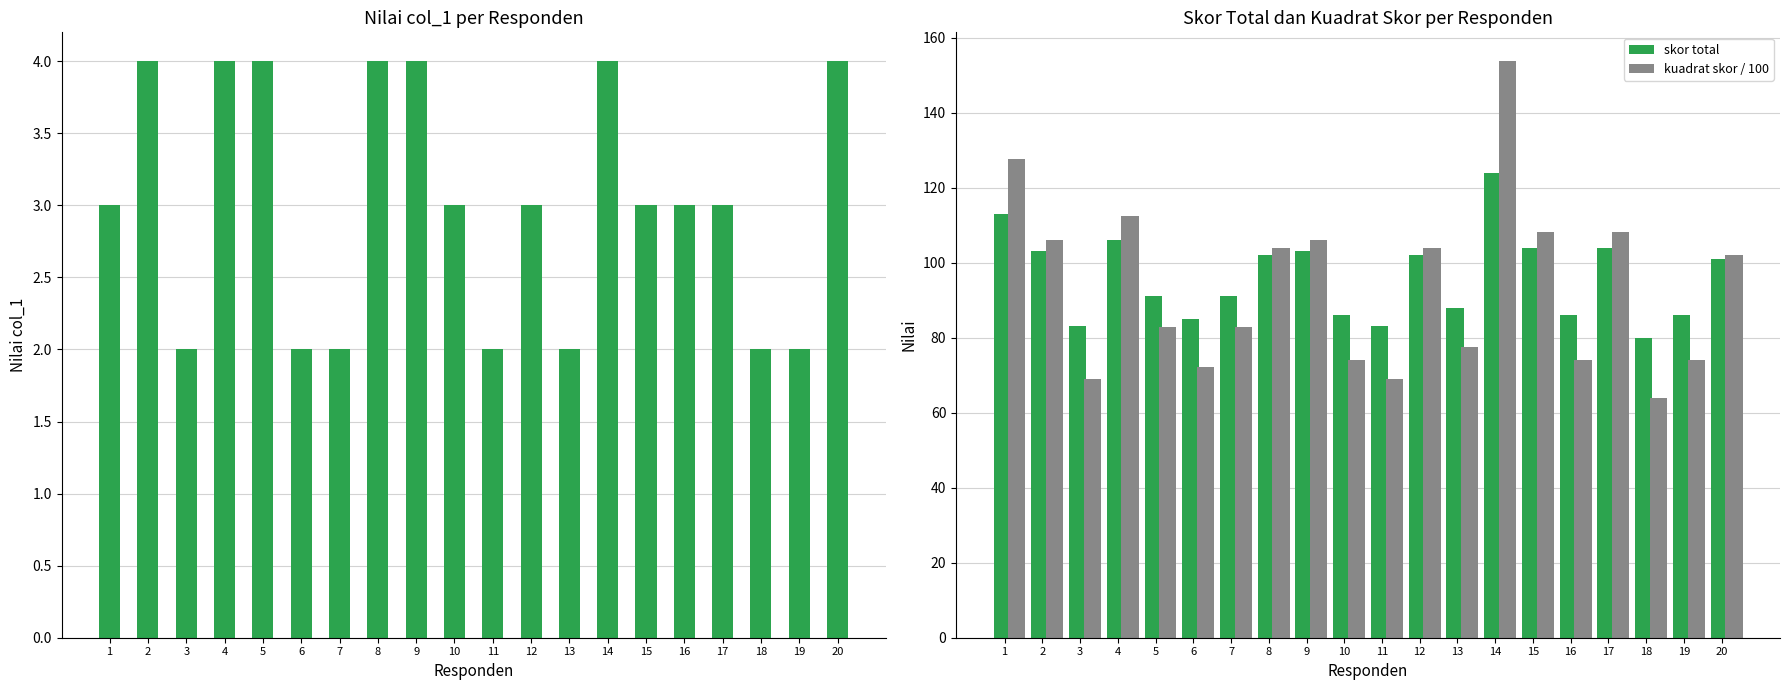

What is the sum of all skor total values?

1921.0